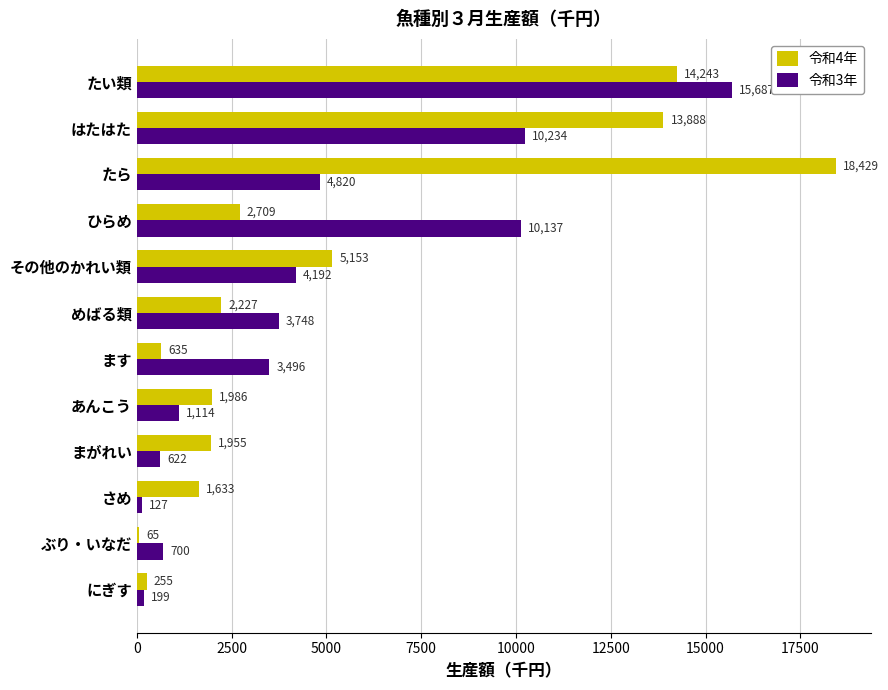

What is the total value across all series at まがれい?

2577